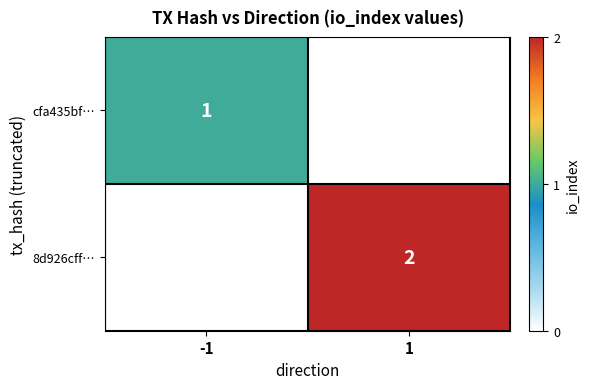

The value of 8d926cff… at 1 is 3. True or false?

False